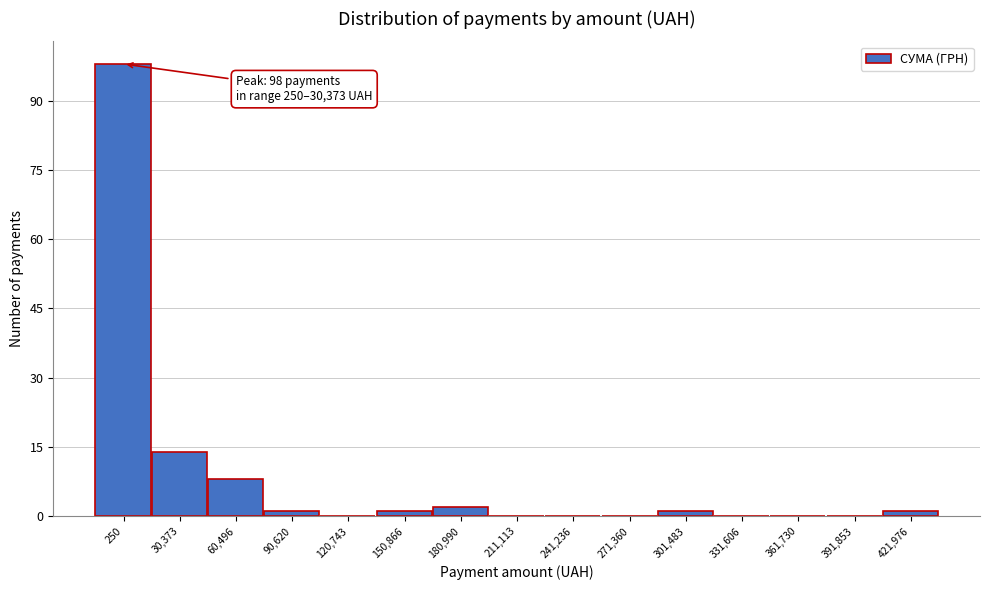

Reading right to left, what are all the values shown in this chart?

421,976=1	391,853=0	361,730=0	331,606=0	301,483=1	271,360=0	241,236=0	211,113=0	180,990=2	150,866=1	120,743=0	90,620=1	60,496=8	30,373=14	250=98